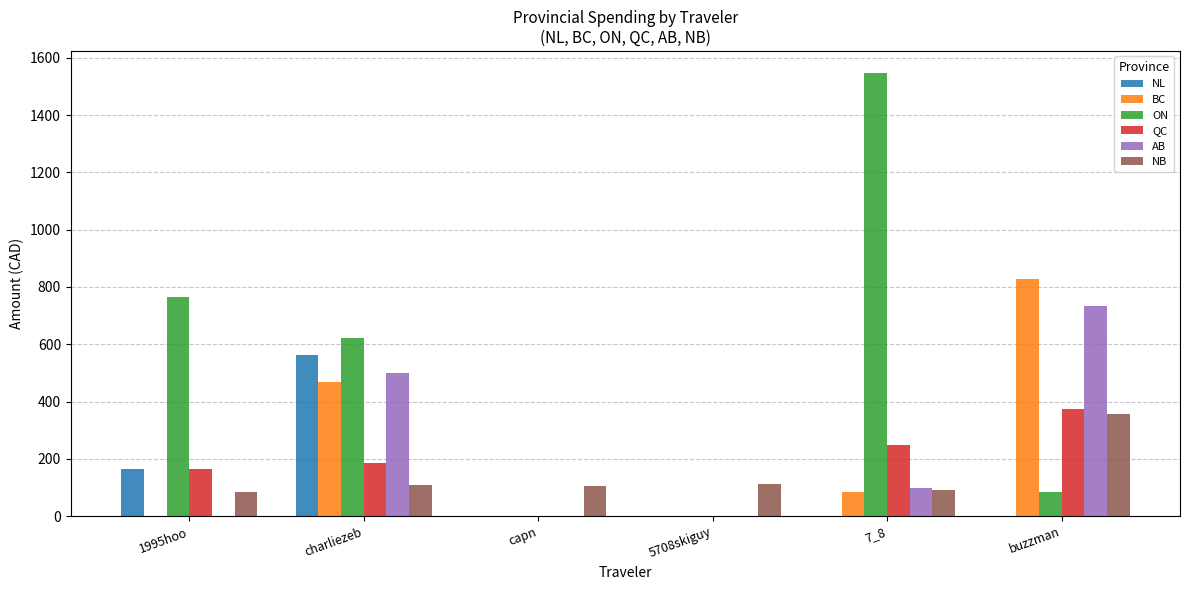

What is the sum of the AB values at buzzman and 1995hoo?

732.5